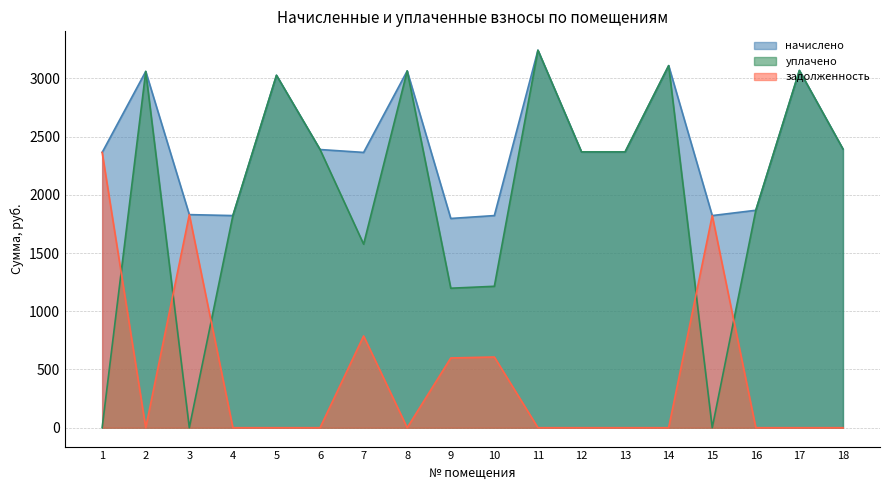

How many positive values does the уплачено series have?

15